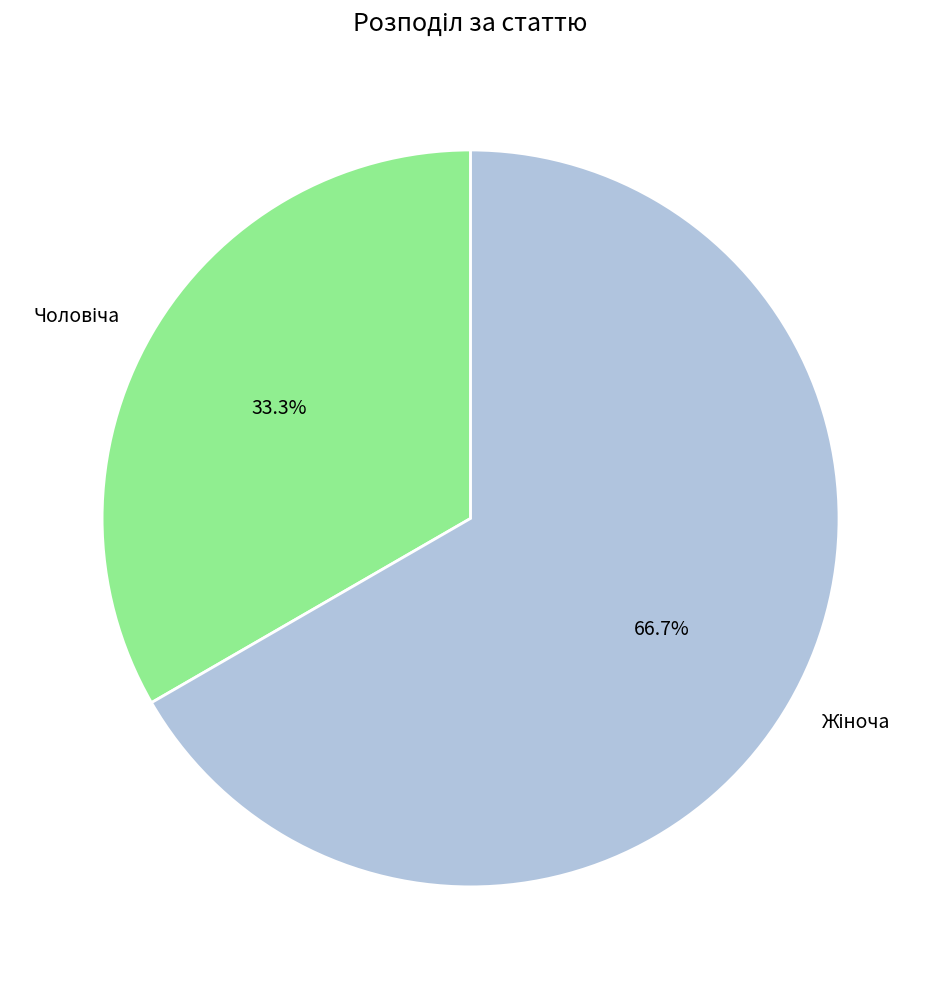

Does any single category account for the majority?

Yes